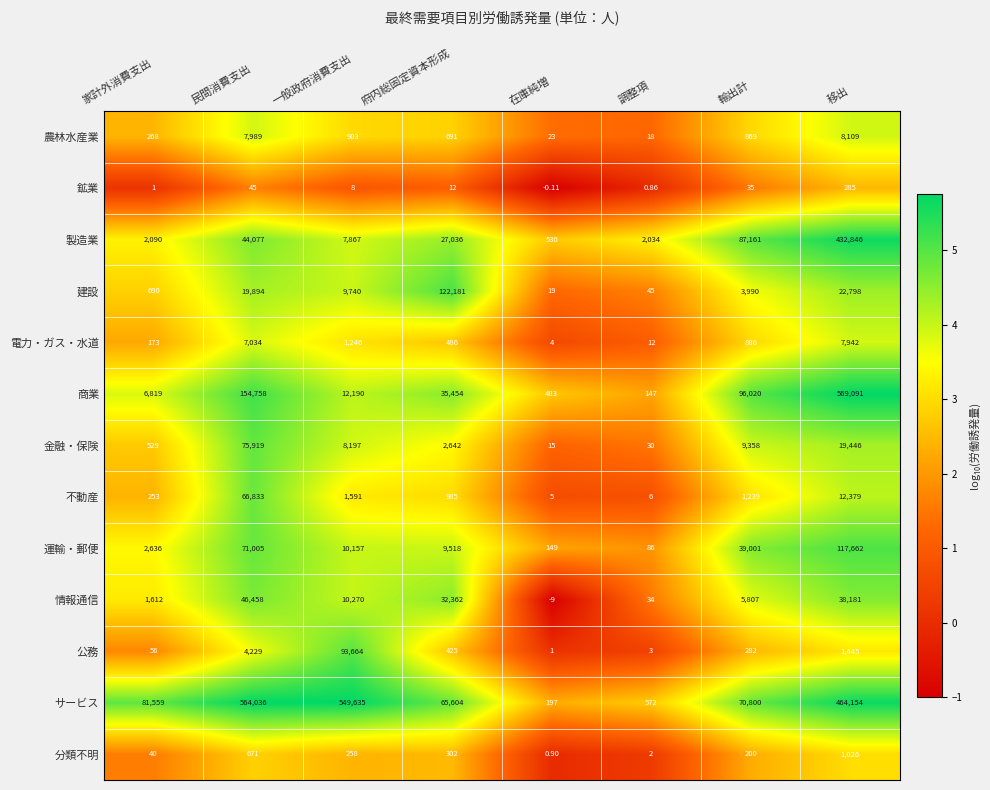

Rank the series by their maximum value, from lowest to highest.

鉱業, 分類不明, 電力・ガス・水道, 農林水産業, 情報通信, 不動産, 金融・保険, 公務, 運輸・郵便, 建設, 製造業, サービス, 商業